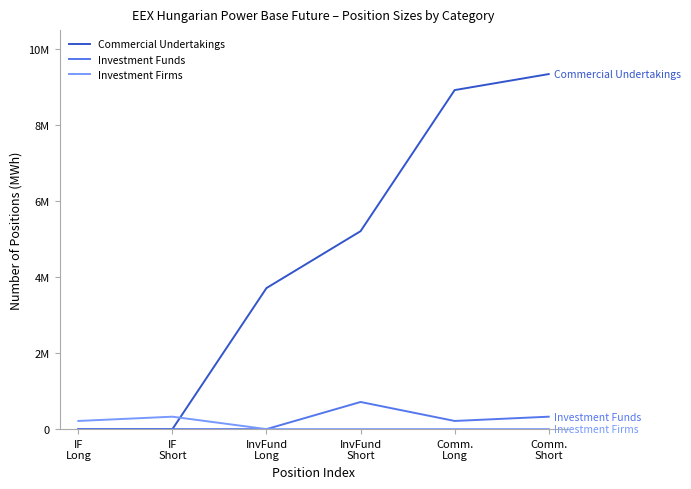

Does the chart have visible grid lines?

No